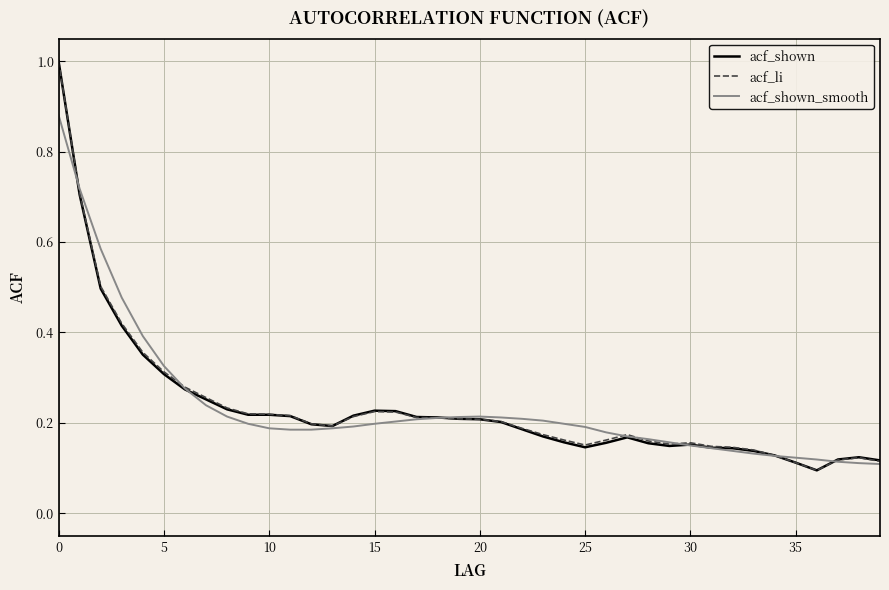

True or false: acf_shown_smooth has more than 2 interior local peaks.

False